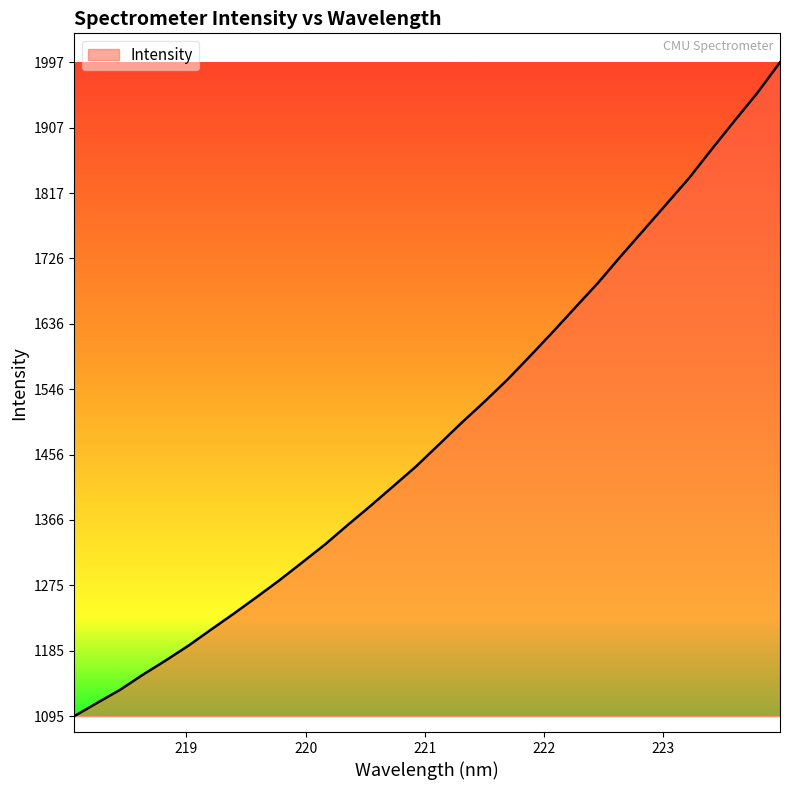

Does the chart have visible grid lines?

No